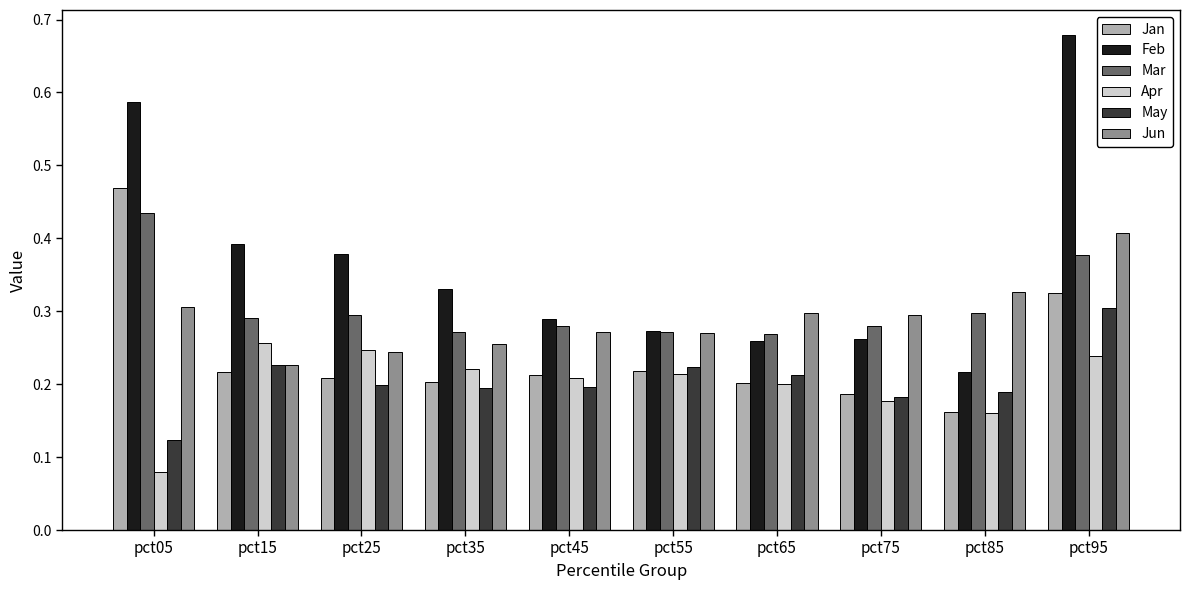

At which category does the chart reach its peak across all series?

pct95